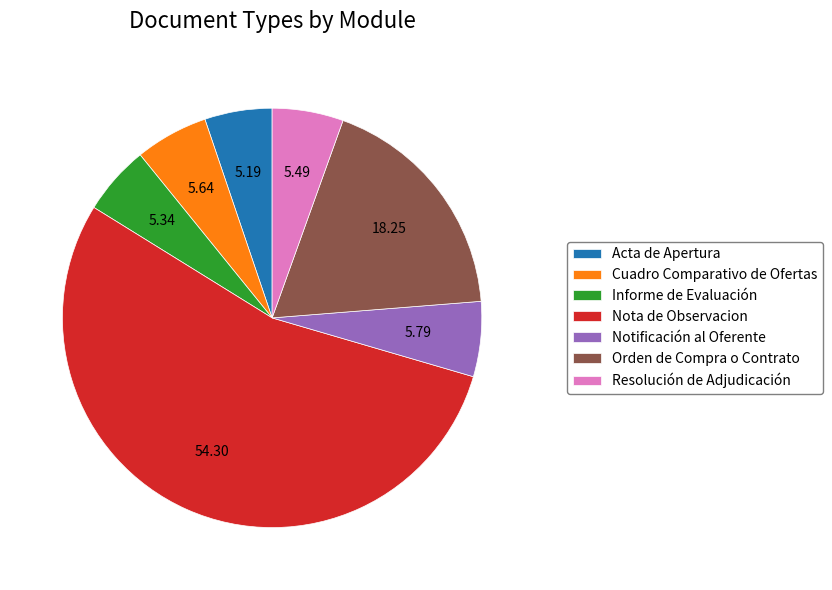

Combined, do Resolución de Adjudicación and Informe de Evaluación account for over 50%?

No